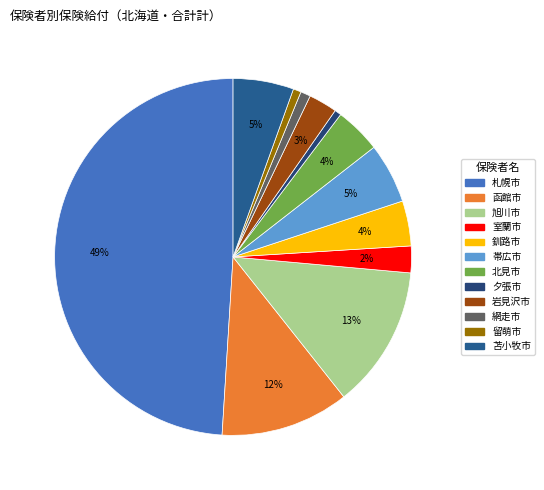

What is the change in value from 網走市 to 留萌市?

-1030.9